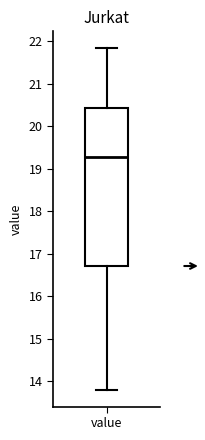

Read this box plot against the y-axis: the position of the median line, the range covered by the box, and the ends of both whiskers. The values are not printed on the chart, so give them approximately, as read against the axis.

median 19.3, box 16.7 to 20.4, whiskers 13.8 to 21.8